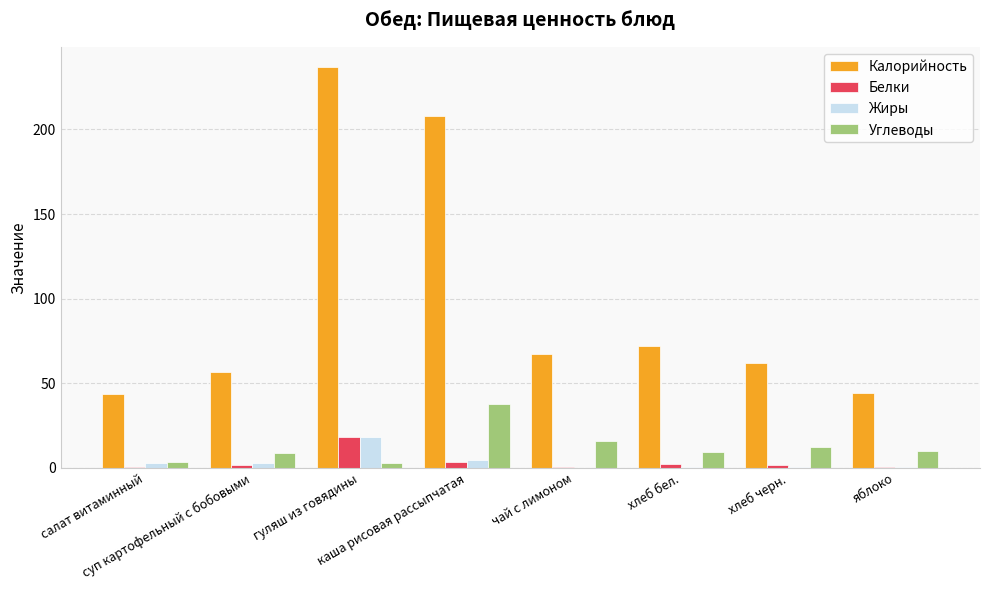

What is the sum of all Углеводы values?

100.0